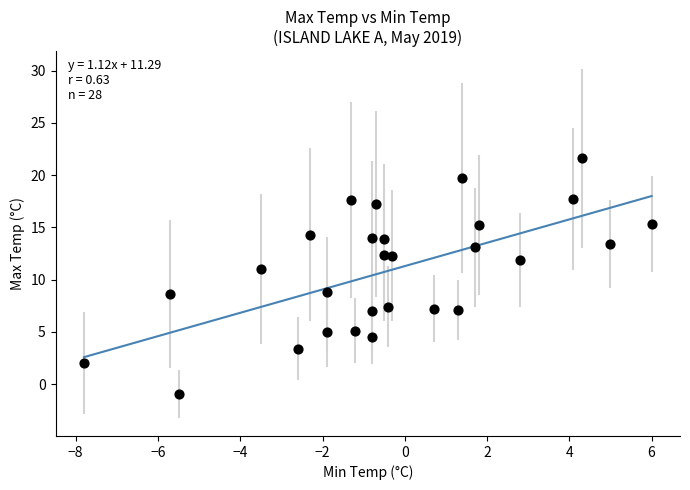

What is the range of X values (max minus min)?

13.8